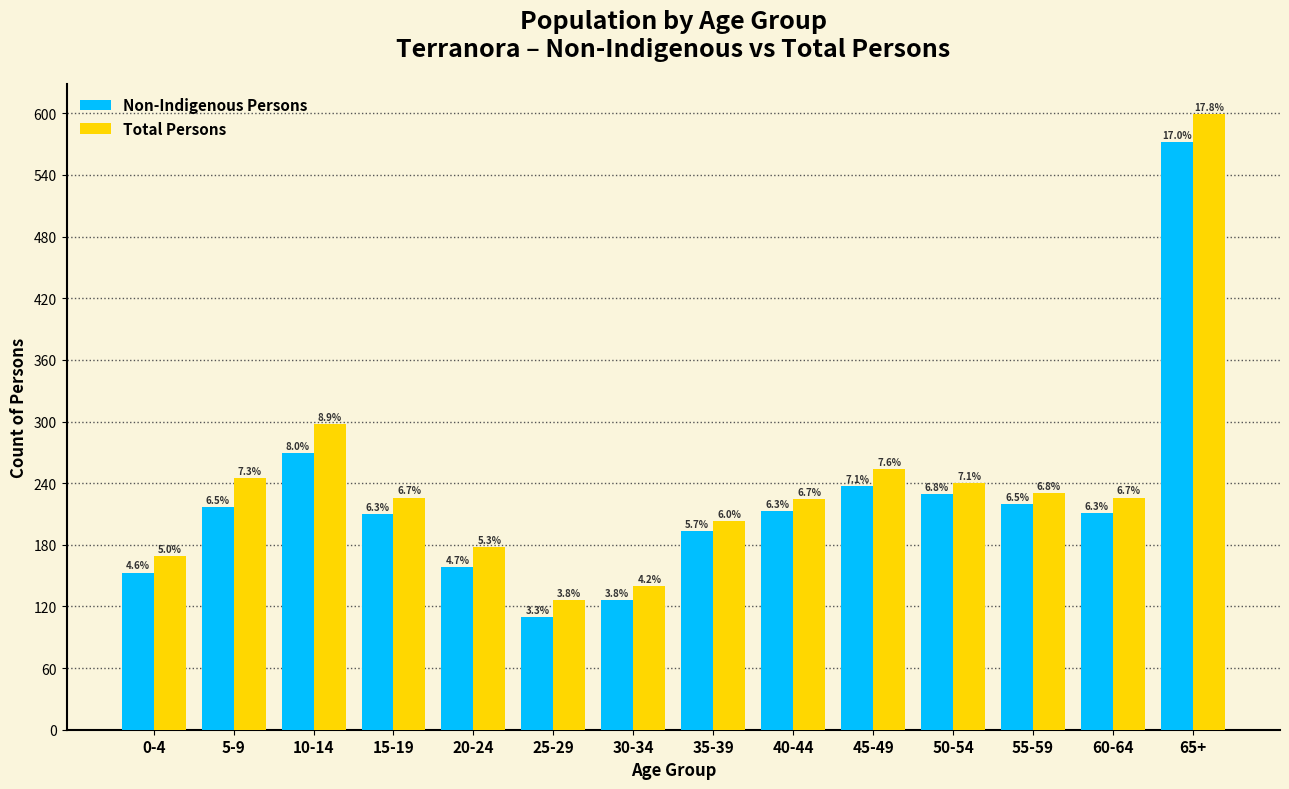

What are all the series names shown in the legend?

Non-Indigenous Persons, Total Persons